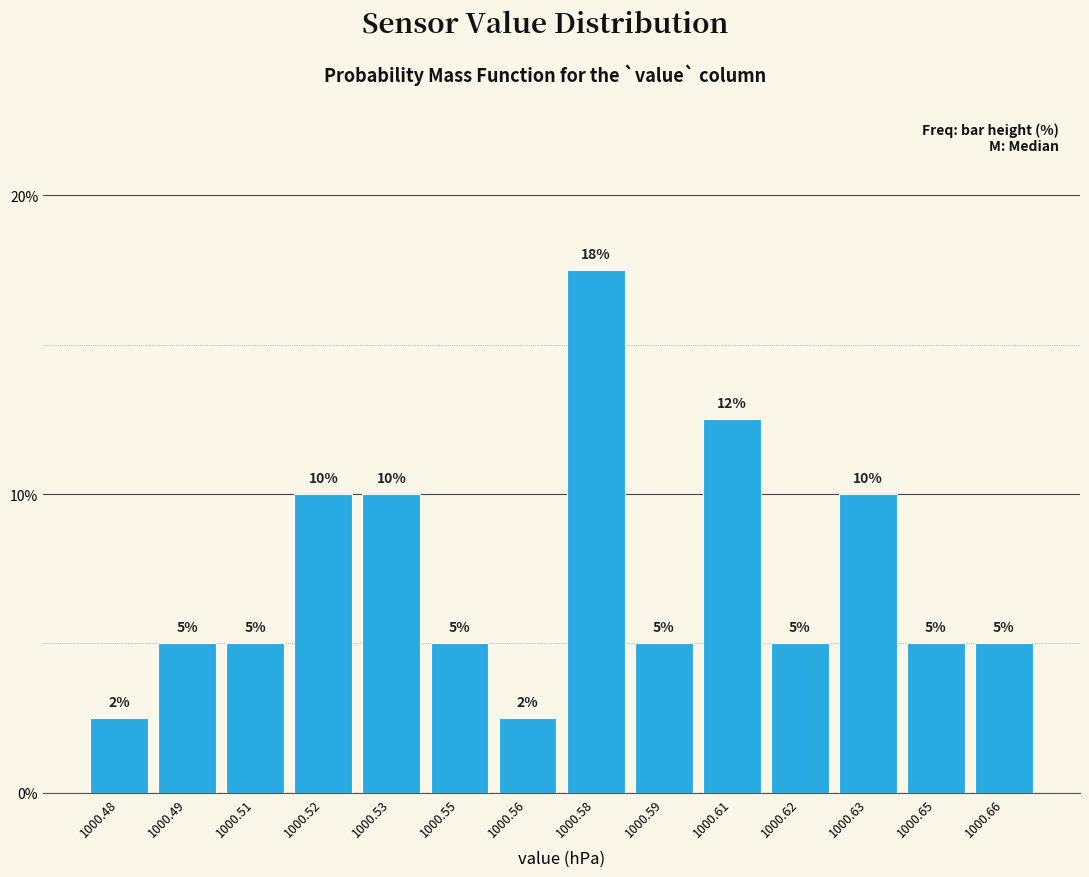

Approximately how many times larger is the value at 1000.53 compared to 1000.49?

2.0